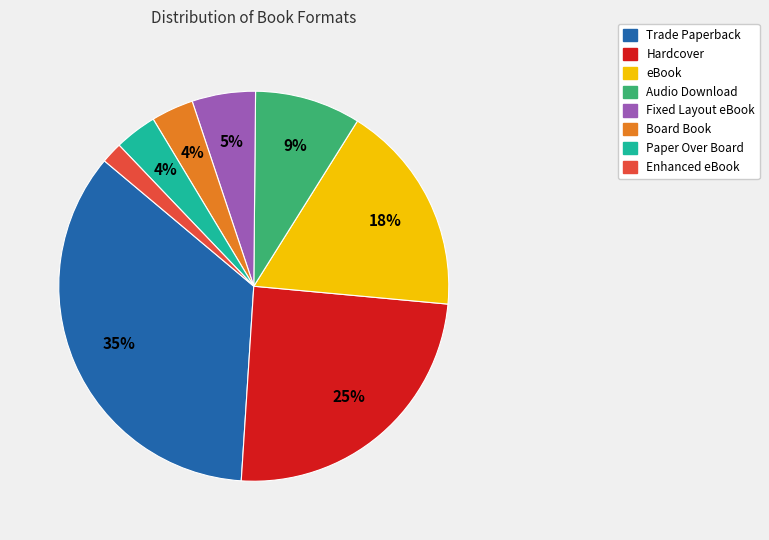

To the nearest percent, what is the average slice percentage?

12%